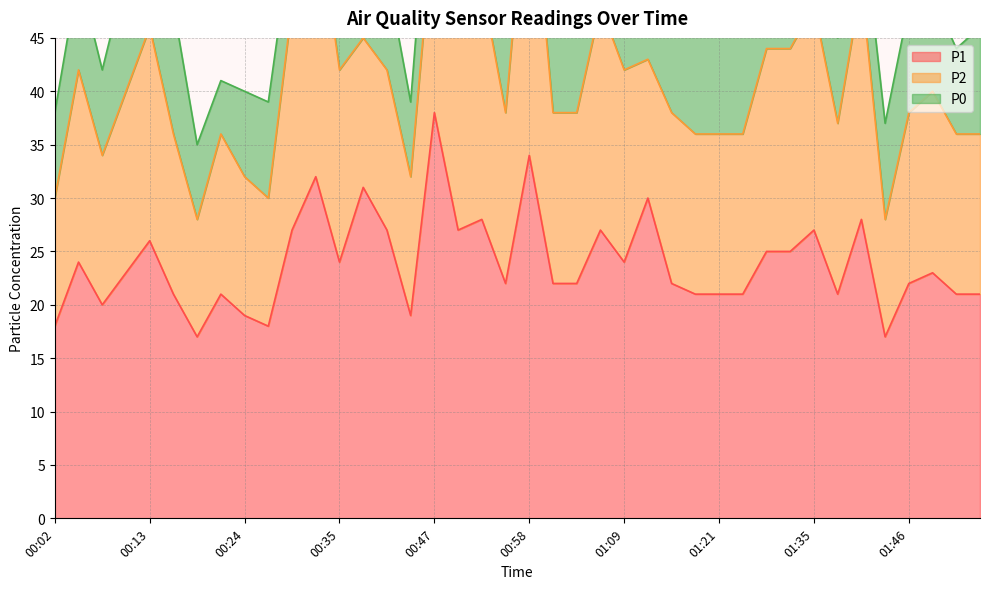

What is the difference between the P2 values at 00:13 and 01:21?

5